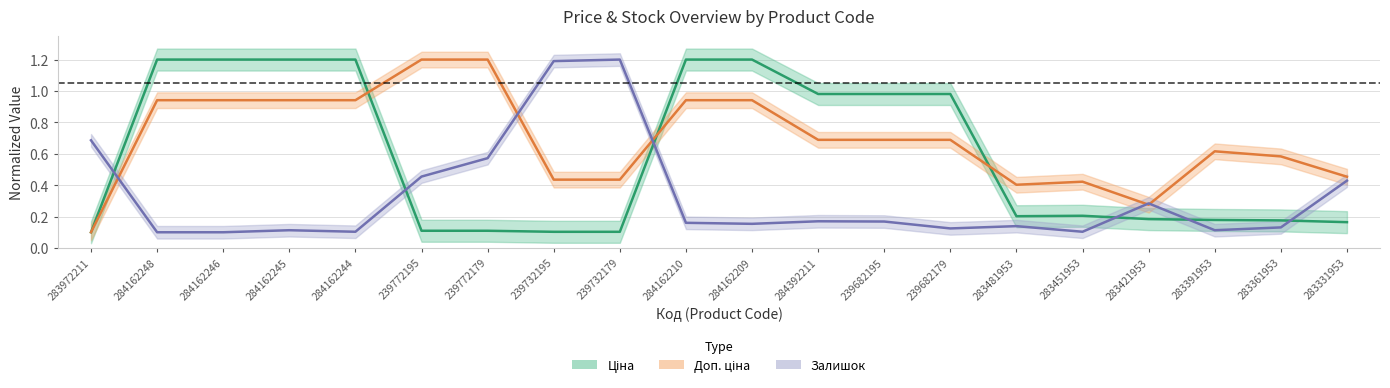

Which series has the largest range (max minus min)?

Ціна